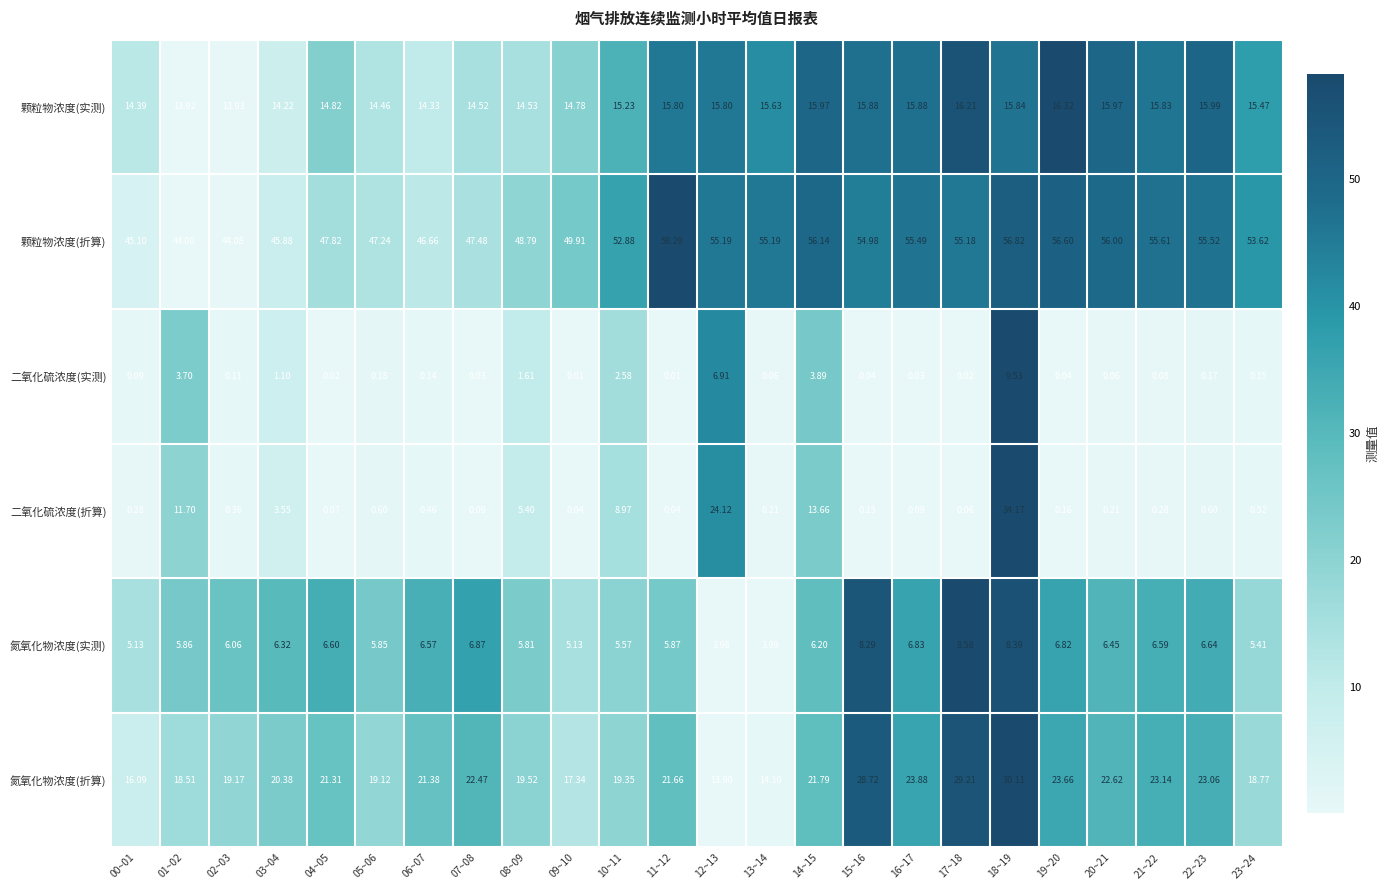

Rank the series by their maximum value, from highest to lowest.

颗粒物浓度(折算), 二氧化硫浓度(折算), 氮氧化物浓度(折算), 颗粒物浓度(实测), 二氧化硫浓度(实测), 氮氧化物浓度(实测)